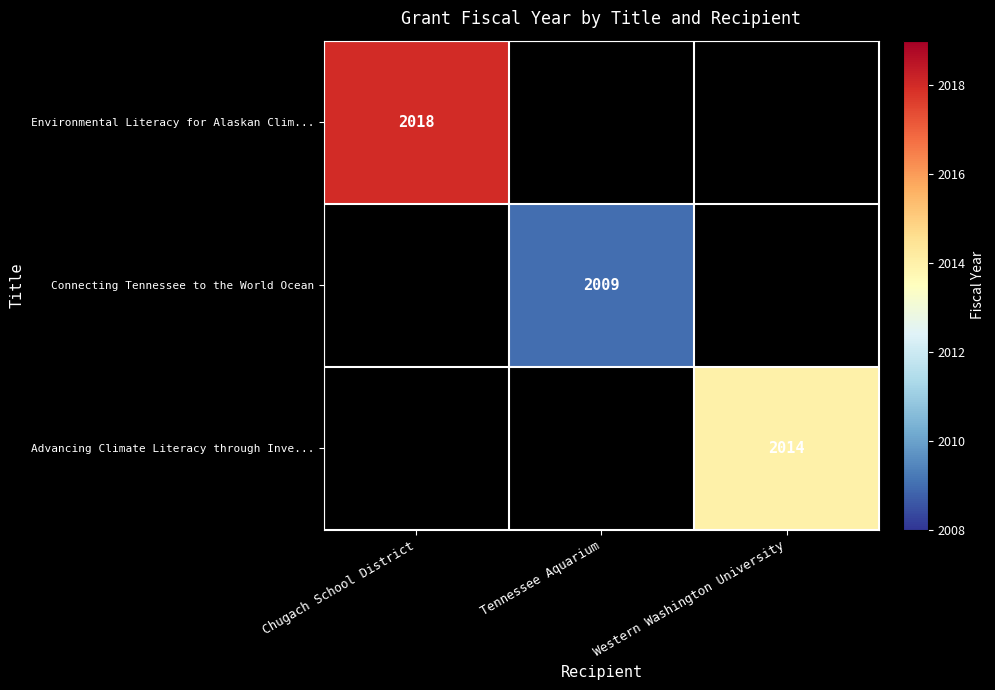

The value of Advancing Climate Literacy through Inve... at Western Washington University is 2014. True or false?

True